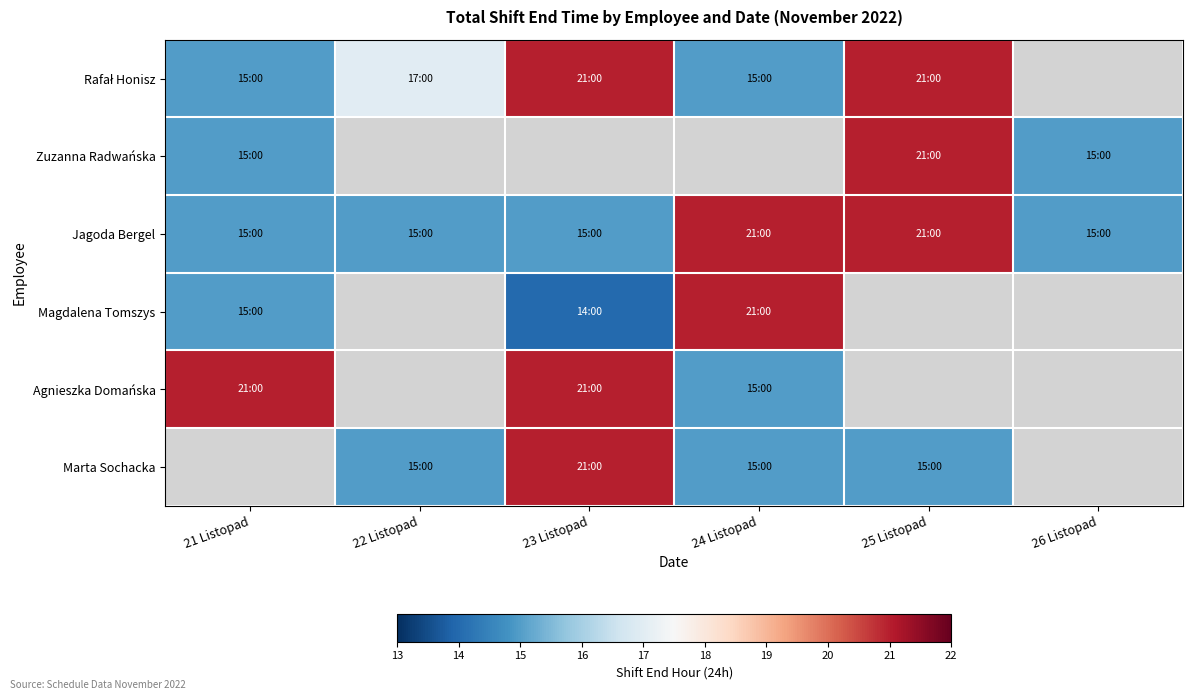

Read the Agnieszka Domańska value at 23 Listopad.

21.0